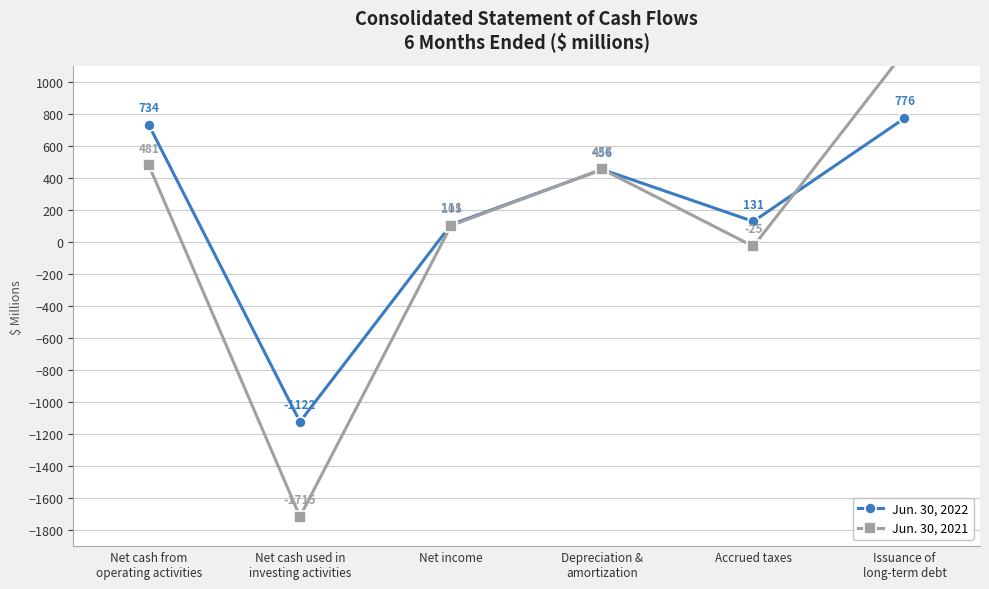

The value of Jun. 30, 2021 at Depreciation &
amortization is 250. True or false?

False